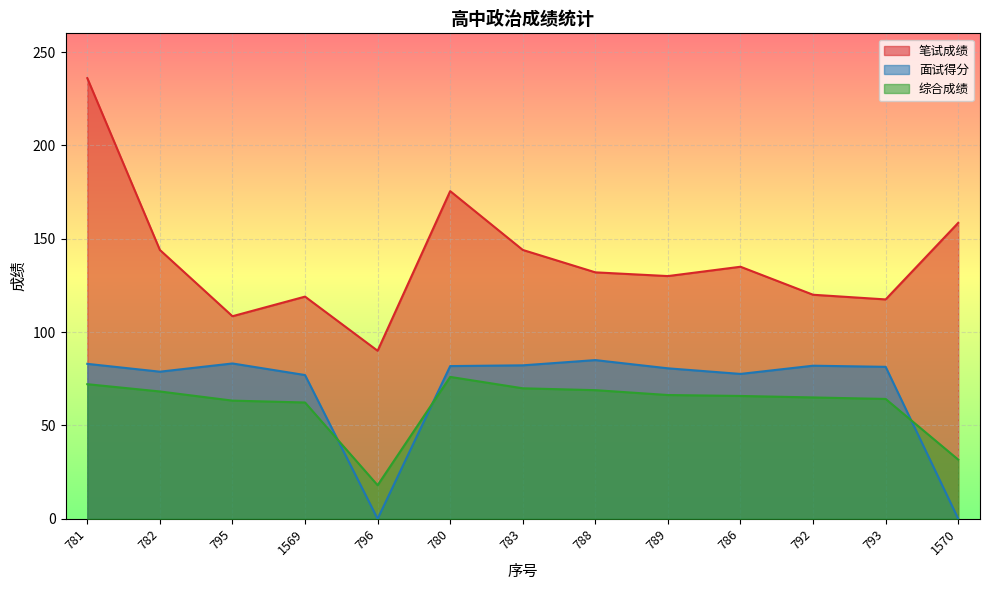

Reading left to right, what are all the values shown in this chart?

笔试成绩: 781=236.0	782=144.0	795=108.5	1569=119.0	796=90.0	780=175.5	783=144.0	788=132.0	789=130.0	786=135.0	792=120.0	793=117.5	1570=158.5
面试得分: 781=83.0	782=78.8	795=83.2	1569=77.0	796=0.0	780=81.8	783=82.2	788=85.0	789=80.6	786=77.6	792=82.0	793=81.4	1570=0.0
综合成绩: 781=72.1	782=68.2	795=63.3	1569=62.3	796=18.0	780=76.0	783=69.9	788=68.9	789=66.3	786=65.8	792=65.0	793=64.2	1570=31.7